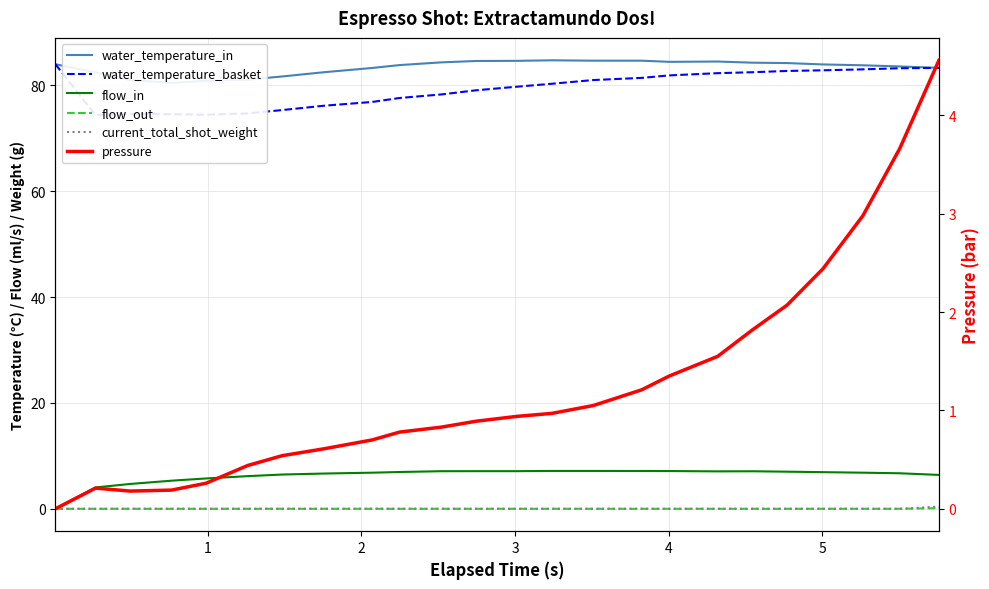

In water_temperature_basket, how many points are lower than both neighbors (excluding endpoints)?

2